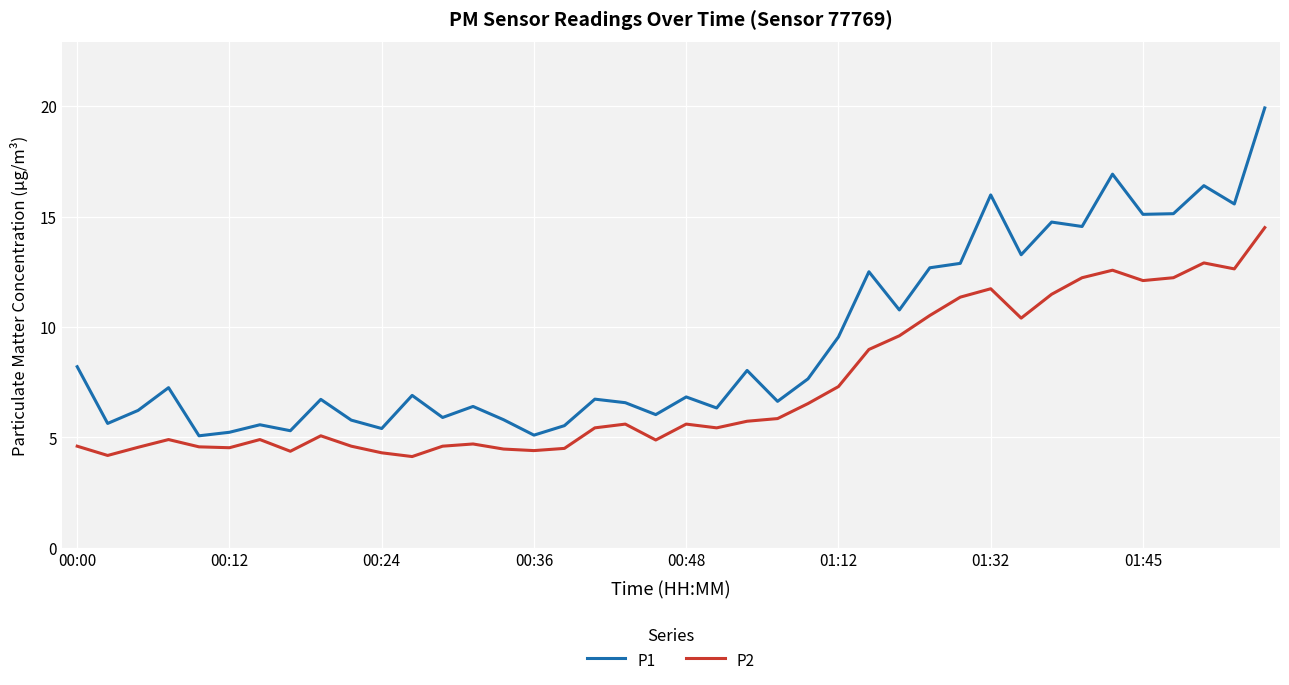

At how many categories does at least one series exceed 9?

15